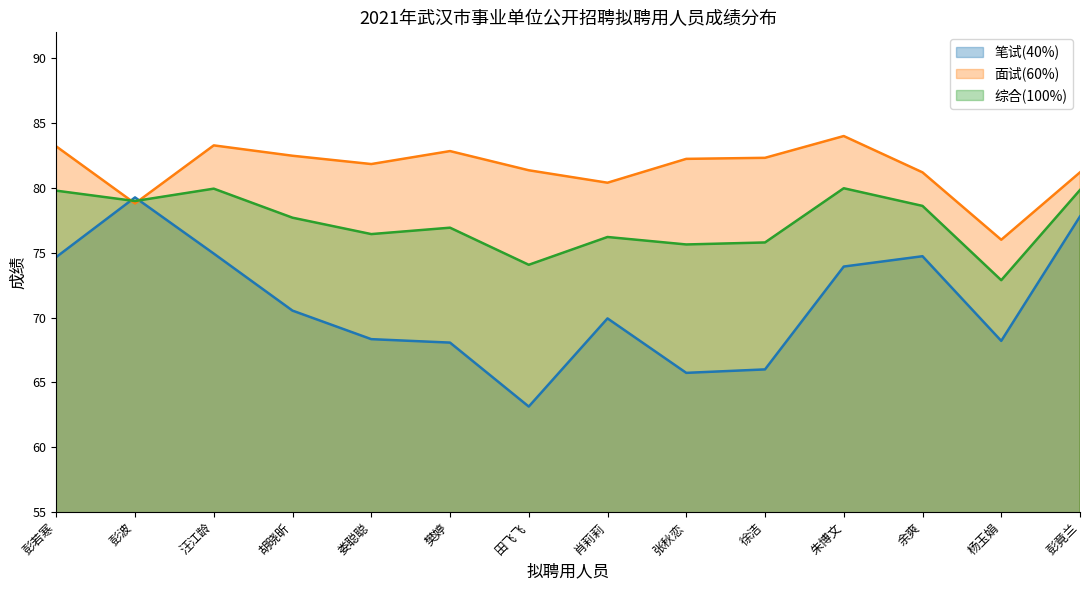

Is the value of 面试(60%) at 杨玉娟 greater than the value of 综合(100%) at 汪江龄?

No